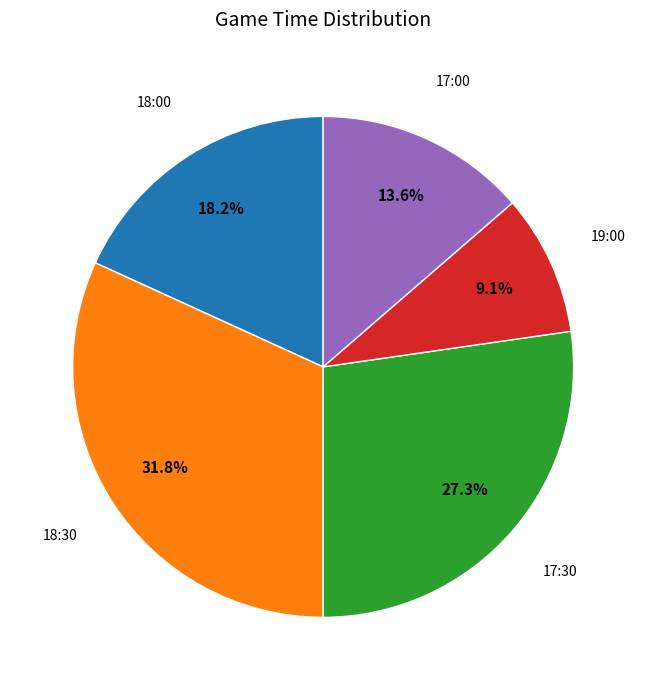

Does any single category account for the majority?

No